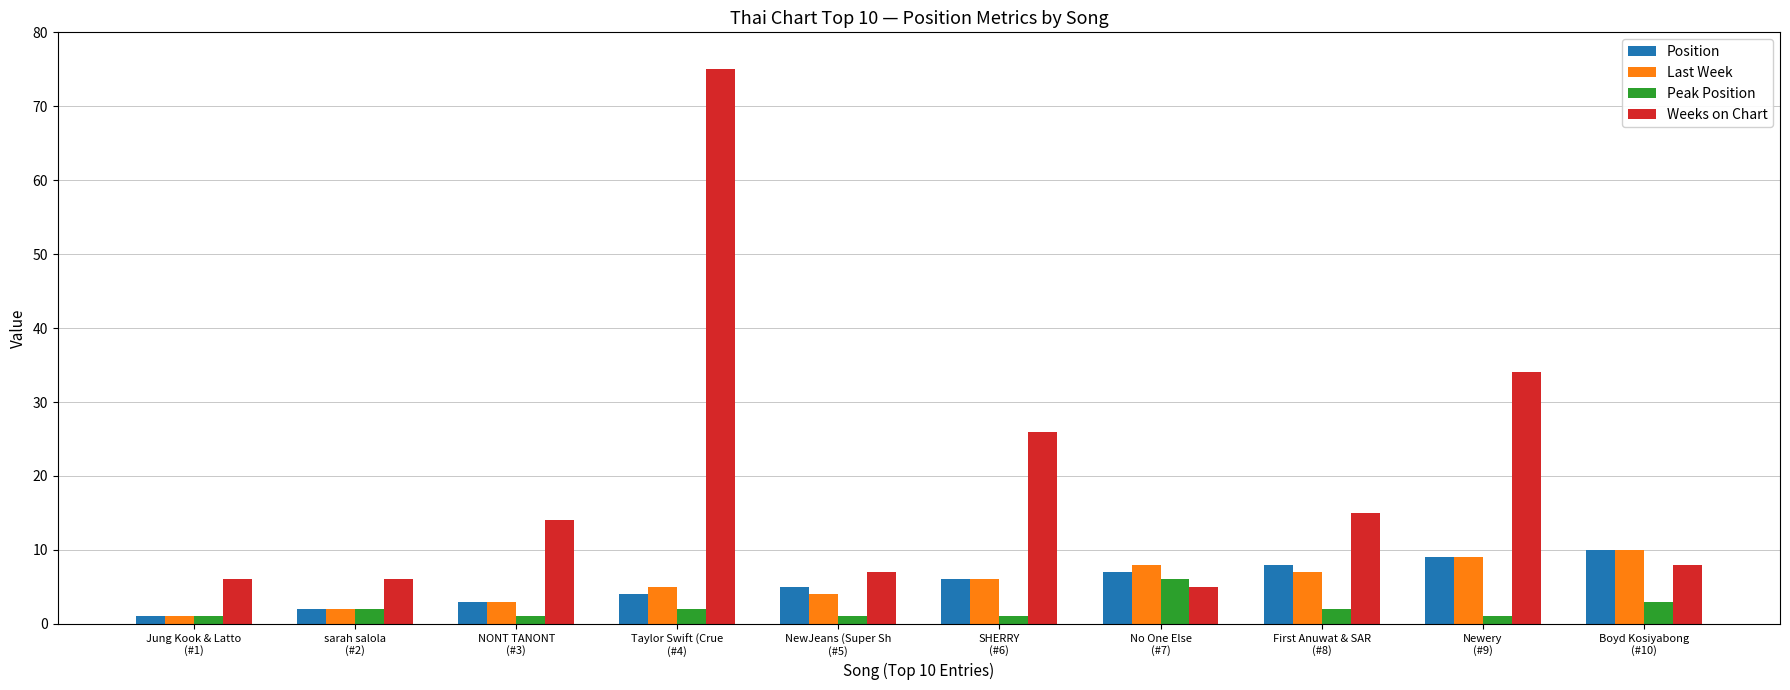

Count the number of categories in the chart.

10